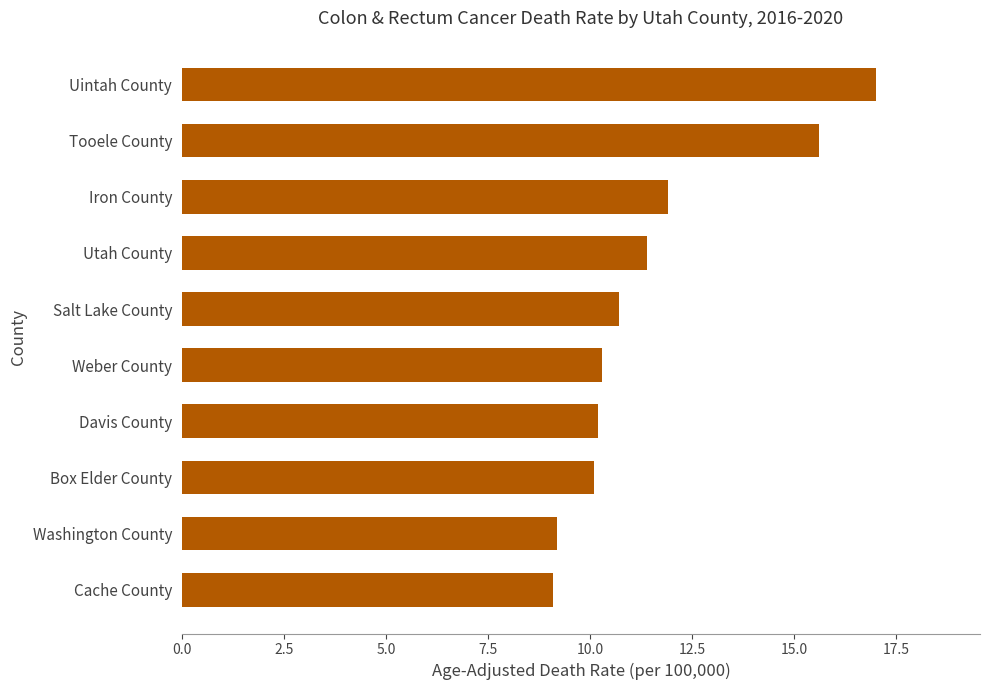

What is the change in value from Cache County to Tooele County?

+6.5